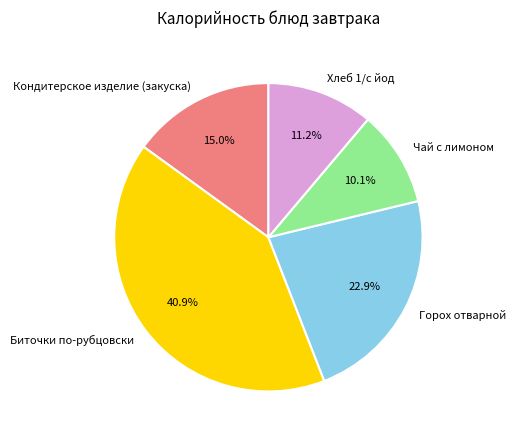

The Горох отварной slice represents 11% of the pie. True or false?

False